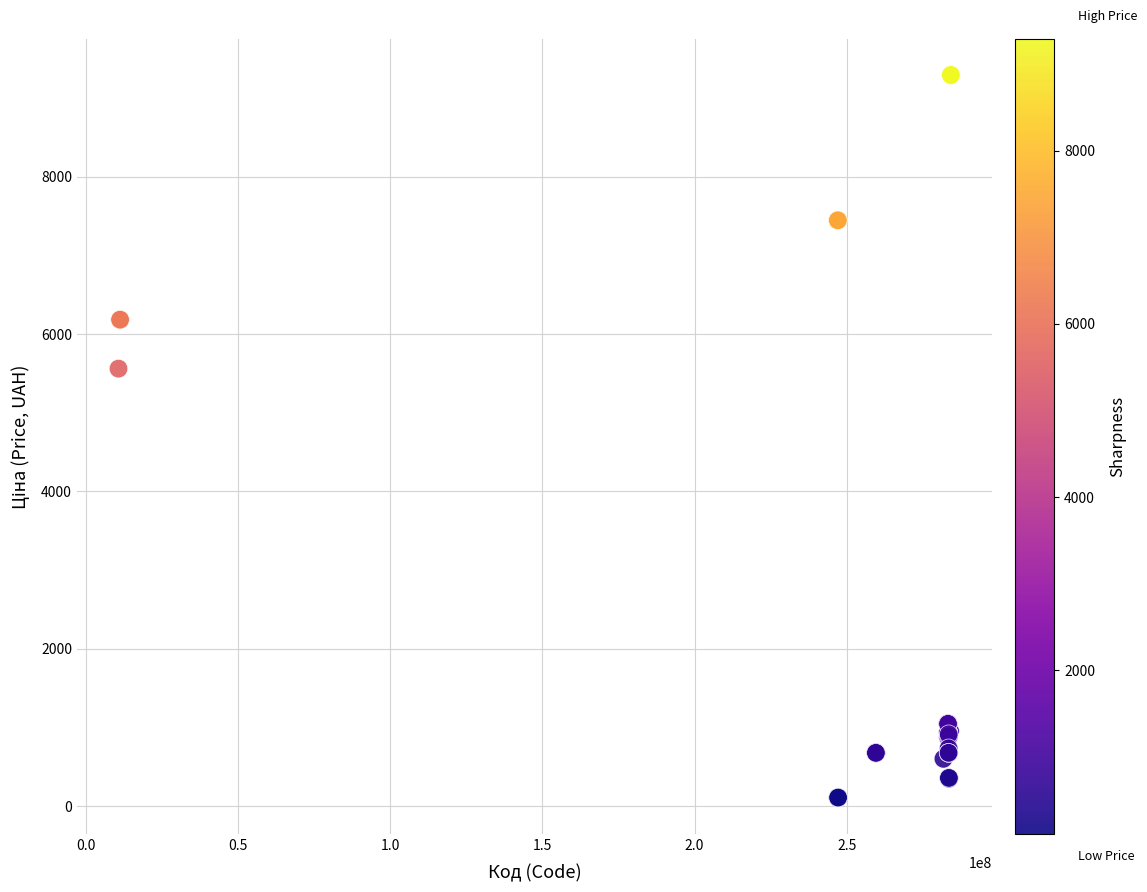

What Y value in the scatter plot is closest to 4701?

5560.3